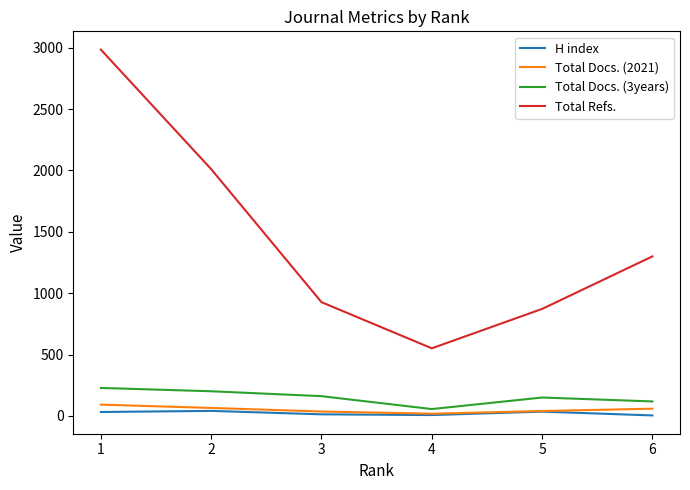

At how many categories does at least one series exceed 1238?

3